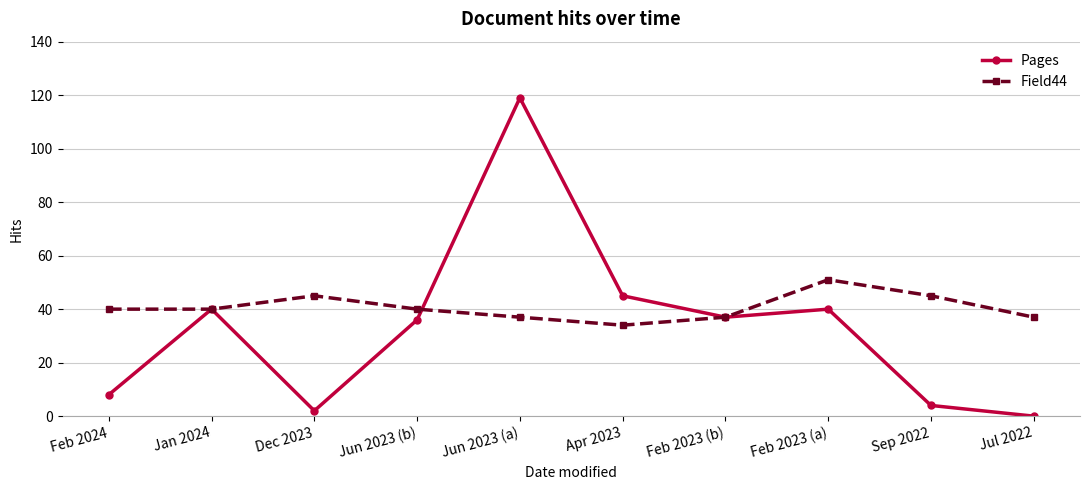

Rank the series by their average value, from lowest to highest.

Pages, Field44